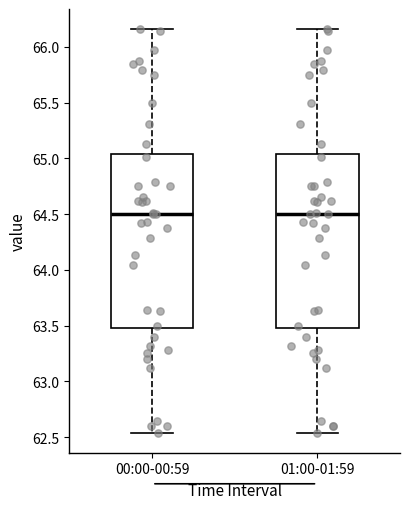

Reading left to right, read every box against the y-axis: the position of its median line, the range the box covers, and the ends of its whiskers. The values are not printed on the chart, so give them approximately, as read against the axis.

00:00-00:59: median 64.50, box 63.50 to 65.05, whiskers 62.55 to 66.15
01:00-01:59: median 64.50, box 63.50 to 65.05, whiskers 62.55 to 66.15